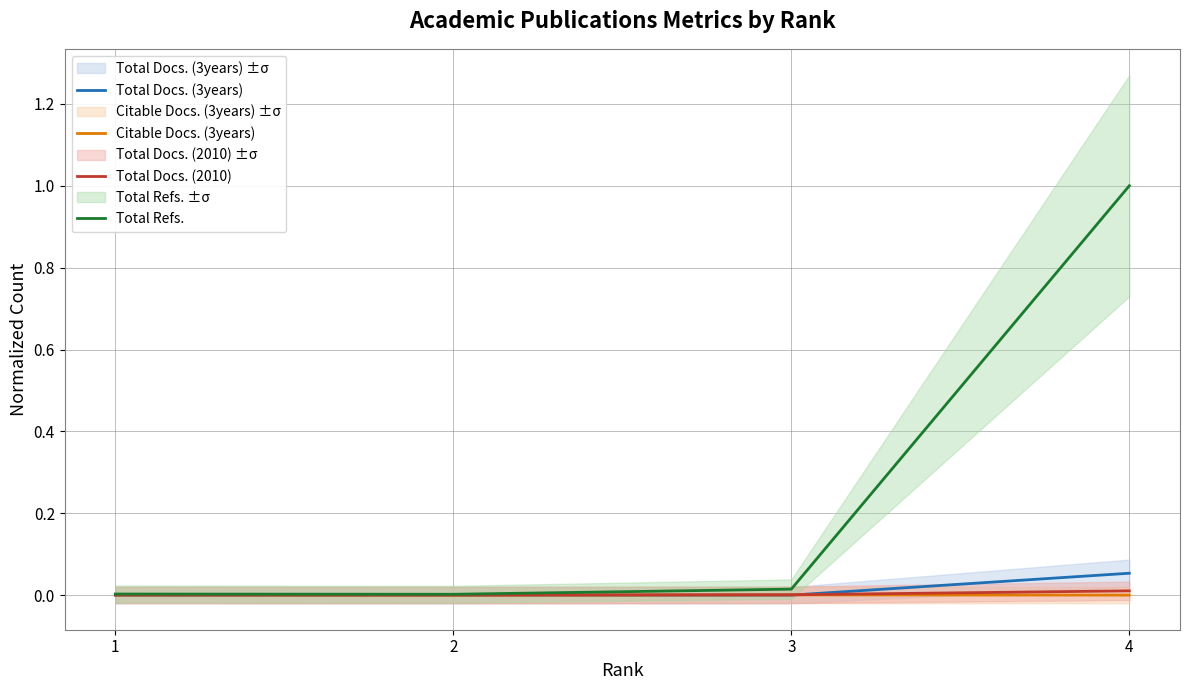

At which category does the chart reach its peak across all series?

4